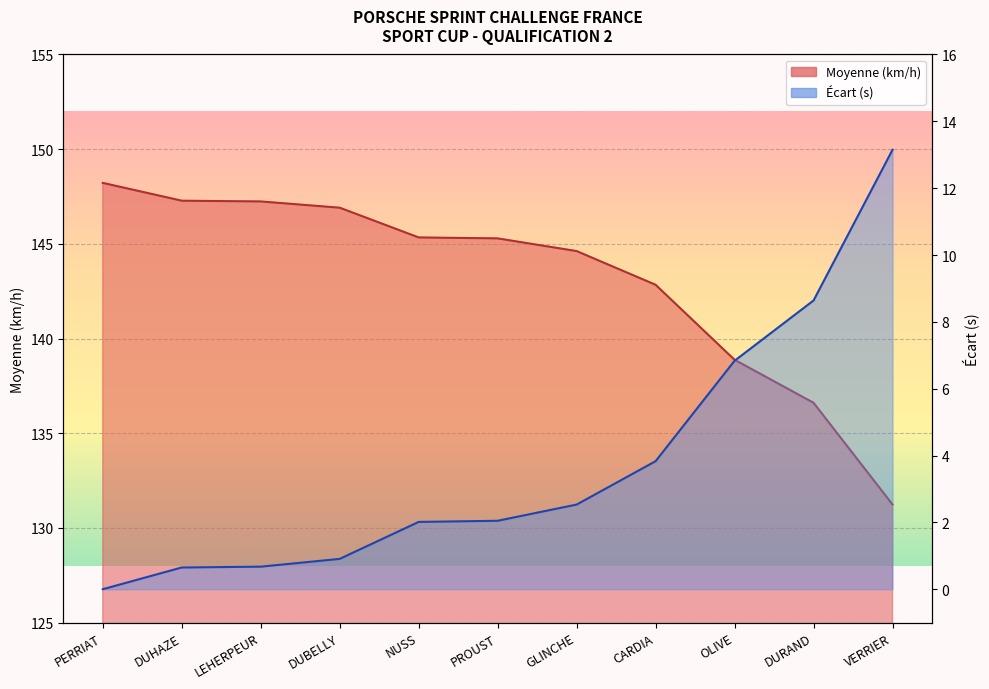

List the labels in order of Moyenne value, smallest first.

VERRIER, DURAND, OLIVE, CARDIA, GLINCHE, PROUST, NUSS, DUBELLY, LEHERPEUR, DUHAZE, PERRIAT